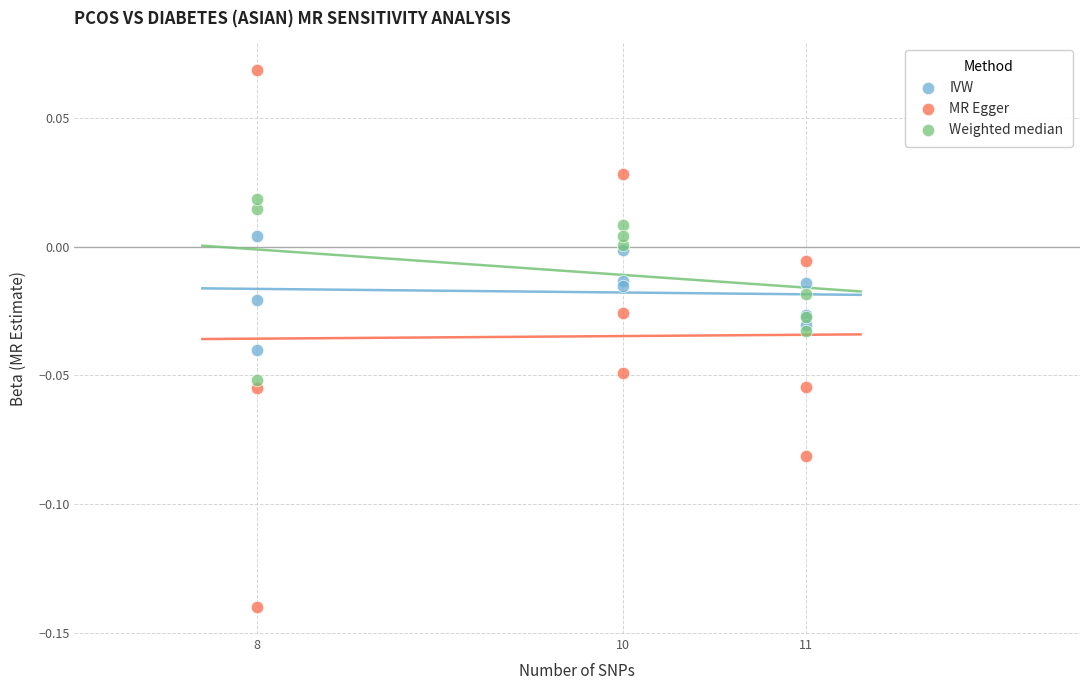

What are all the series names shown in the legend?

IVW, MR Egger, Weighted median